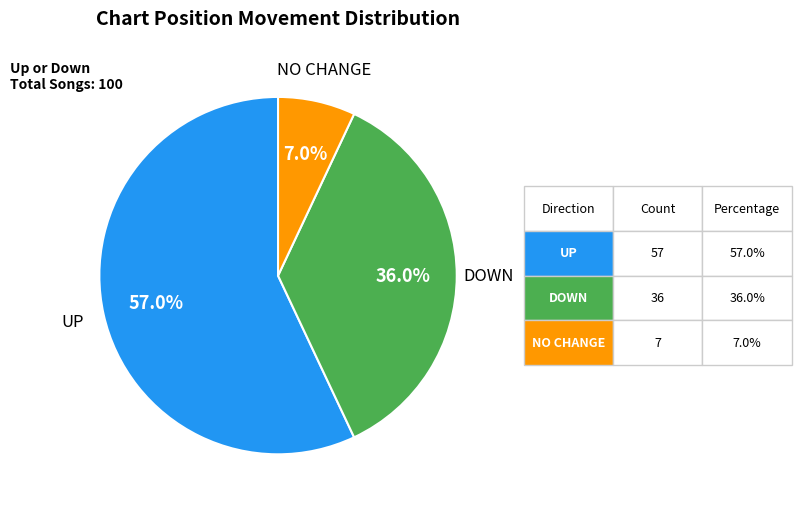

To the nearest percent, what is the average slice percentage?

33%